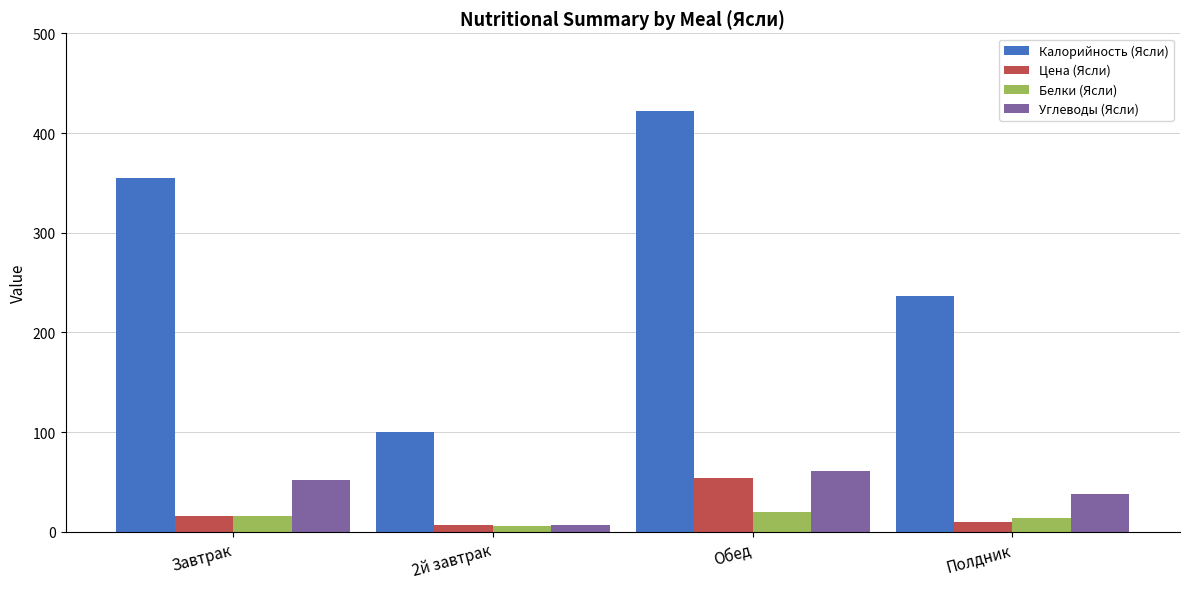

The Углеводы (Ясли) series shows 54.4 at Полдник. True or false?

False